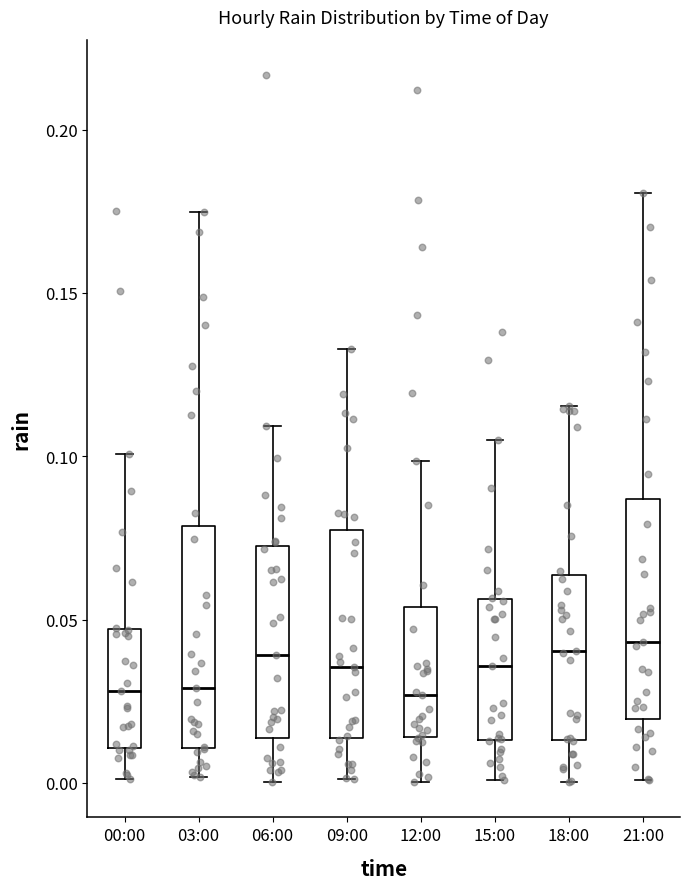

Reading left to right, transcribe this box plot: for each box, give where its median line is, the range the box spans, and where its two whiskers end, as read against the y-axis. The values are not printed on the chart, so give them approximately, as read against the axis.

00:00: median 0.030, box 0.010 to 0.045, whiskers 0.000 to 0.100
03:00: median 0.030, box 0.010 to 0.080, whiskers 0.000 to 0.175
06:00: median 0.040, box 0.015 to 0.075, whiskers 0.000 to 0.110
09:00: median 0.035, box 0.015 to 0.080, whiskers 0.000 to 0.135
12:00: median 0.025, box 0.015 to 0.055, whiskers 0.000 to 0.100
15:00: median 0.035, box 0.015 to 0.055, whiskers 0.000 to 0.105
18:00: median 0.040, box 0.015 to 0.065, whiskers 0.000 to 0.115
21:00: median 0.045, box 0.020 to 0.085, whiskers 0.000 to 0.180